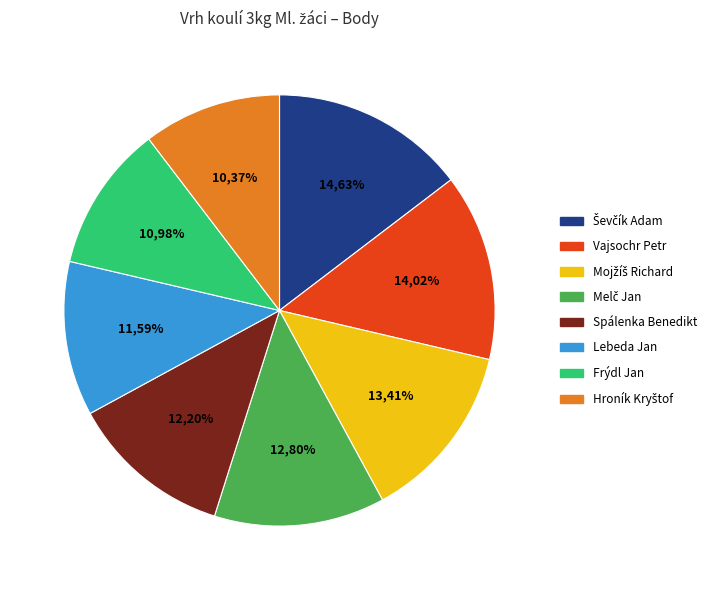

What percentage is the Vajsochr Petr slice, to the nearest percent?

14%